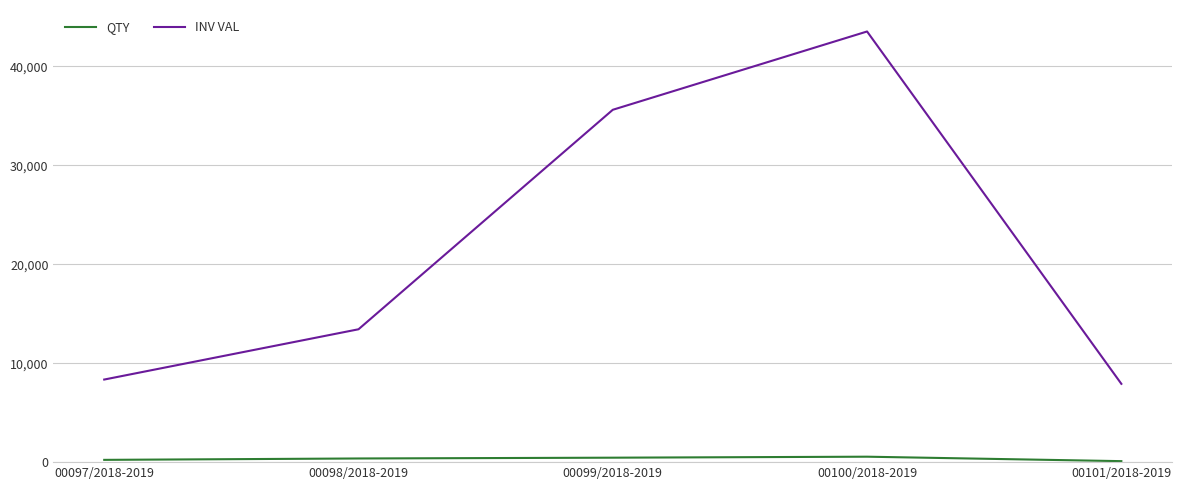

True or false: INV VAL has a value of 7911.9 at 00101/2018-2019.

True